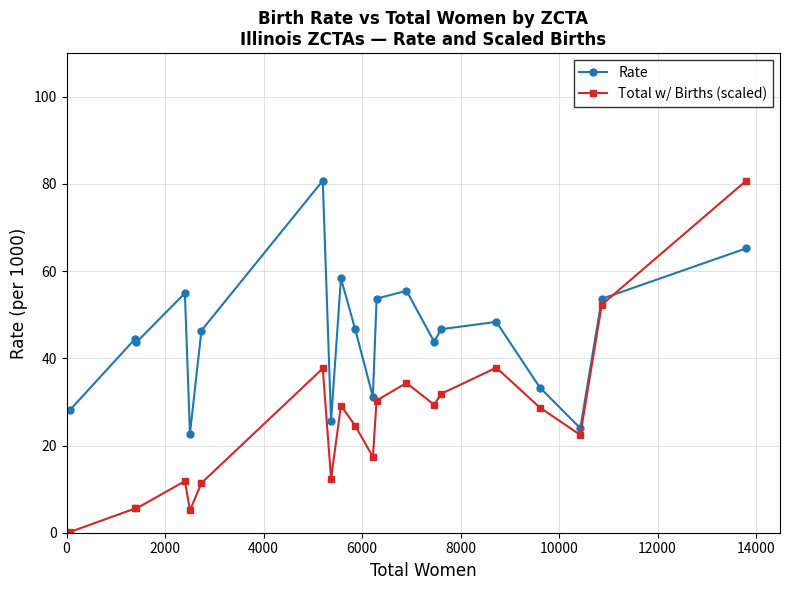

True or false: Total w/ Births (scaled) and Rate cross at least once.

True